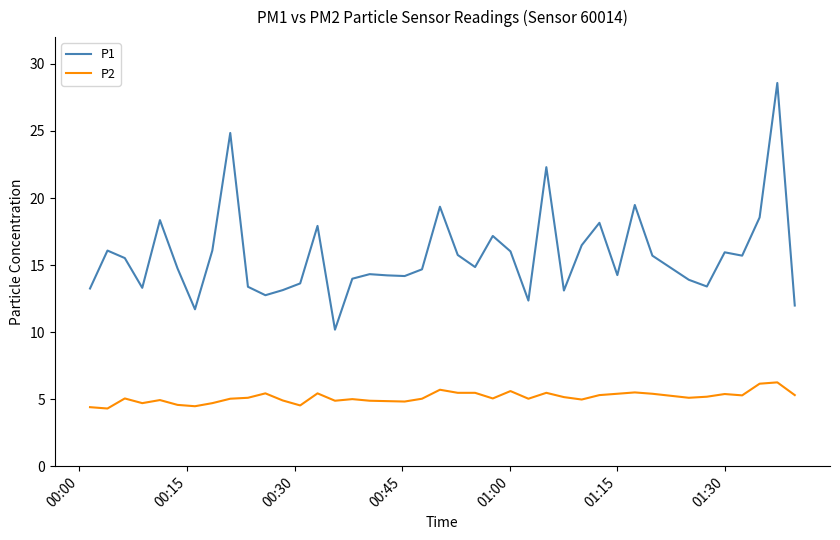

True or false: P2 and P1 intersect in this chart.

False